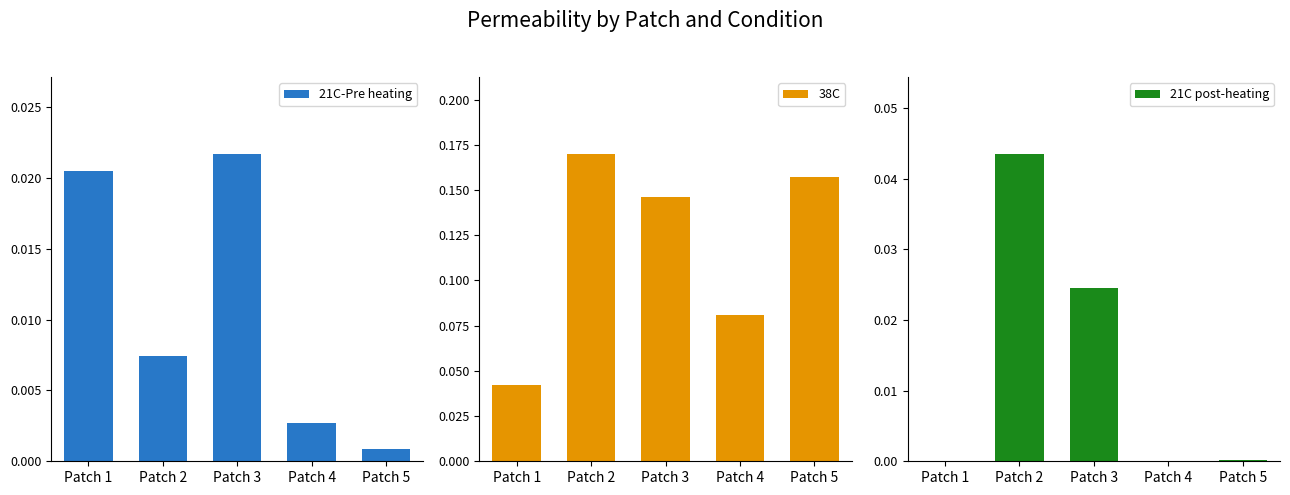

Which series has the largest total across all categories?

38C